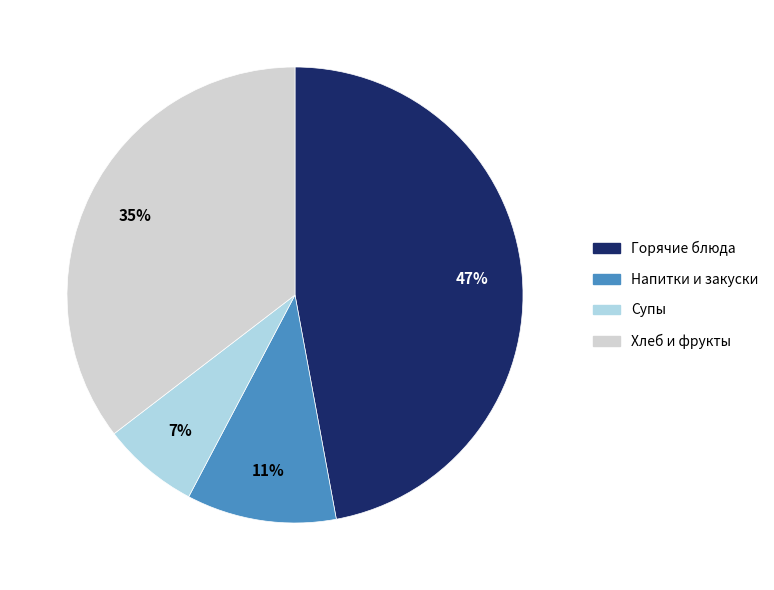

To the nearest percent, what is the average slice percentage?

25%